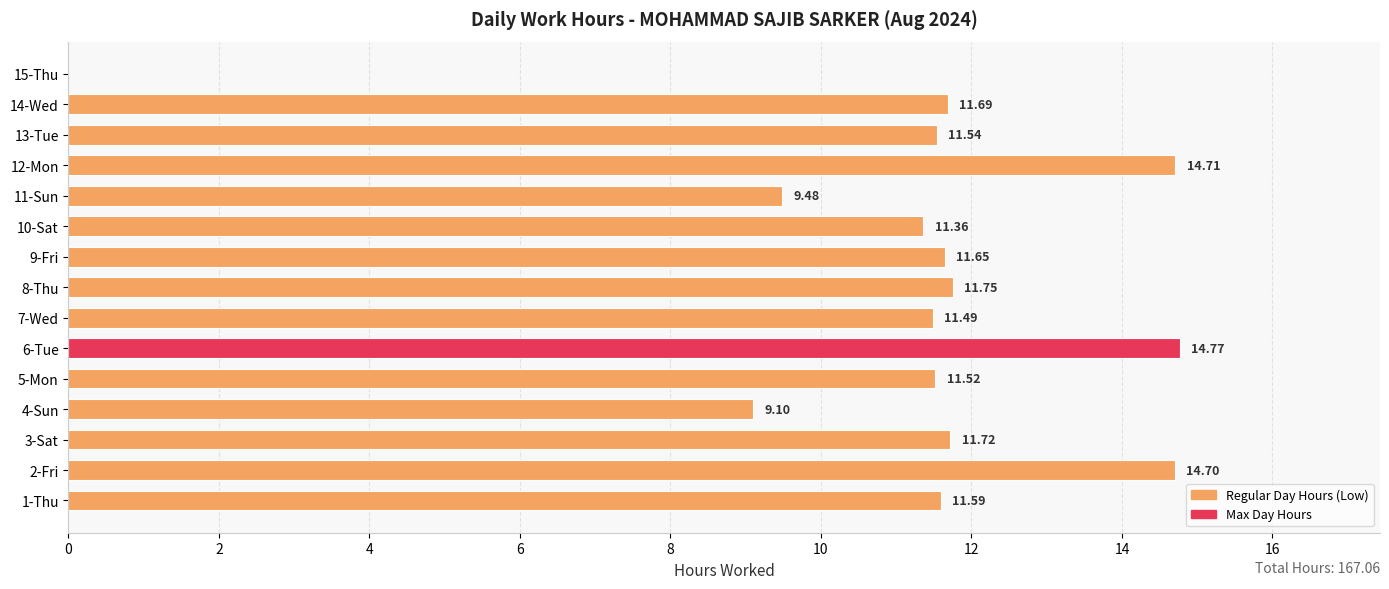

Which has a higher value, 2-Fri or 14-Wed?

2-Fri